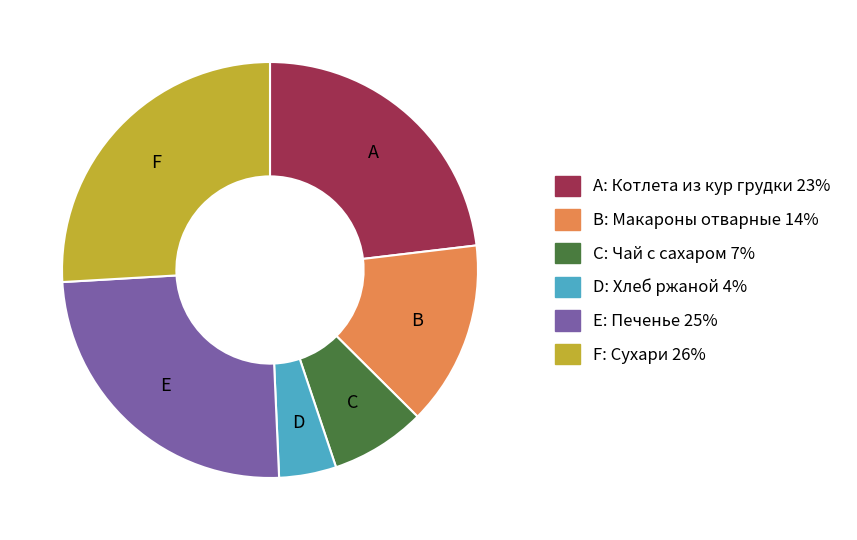

Count the number of slices in the pie.

6